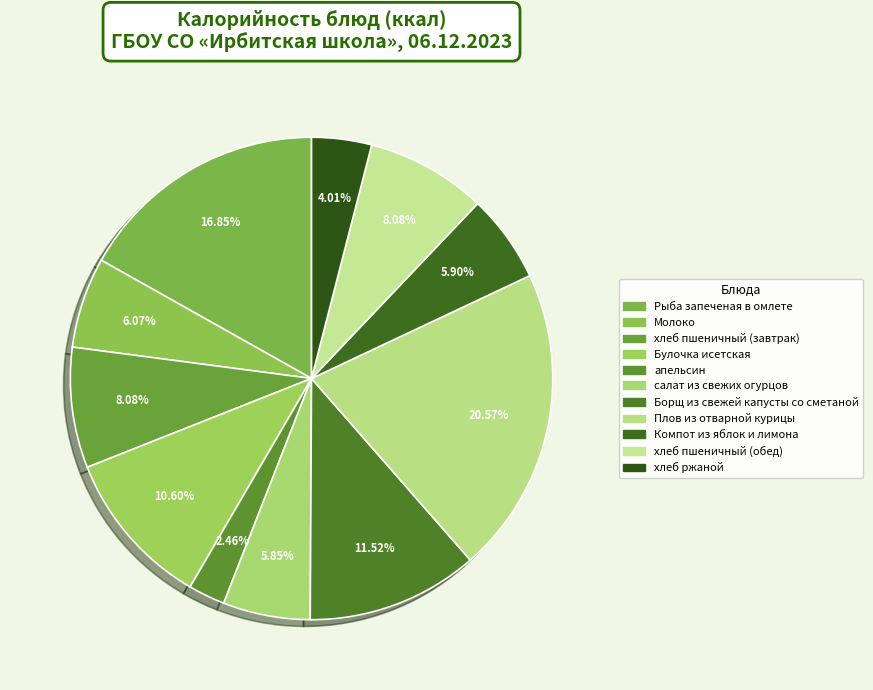

To the nearest percent, what portion does Плов из отварной курицы represent?

21%